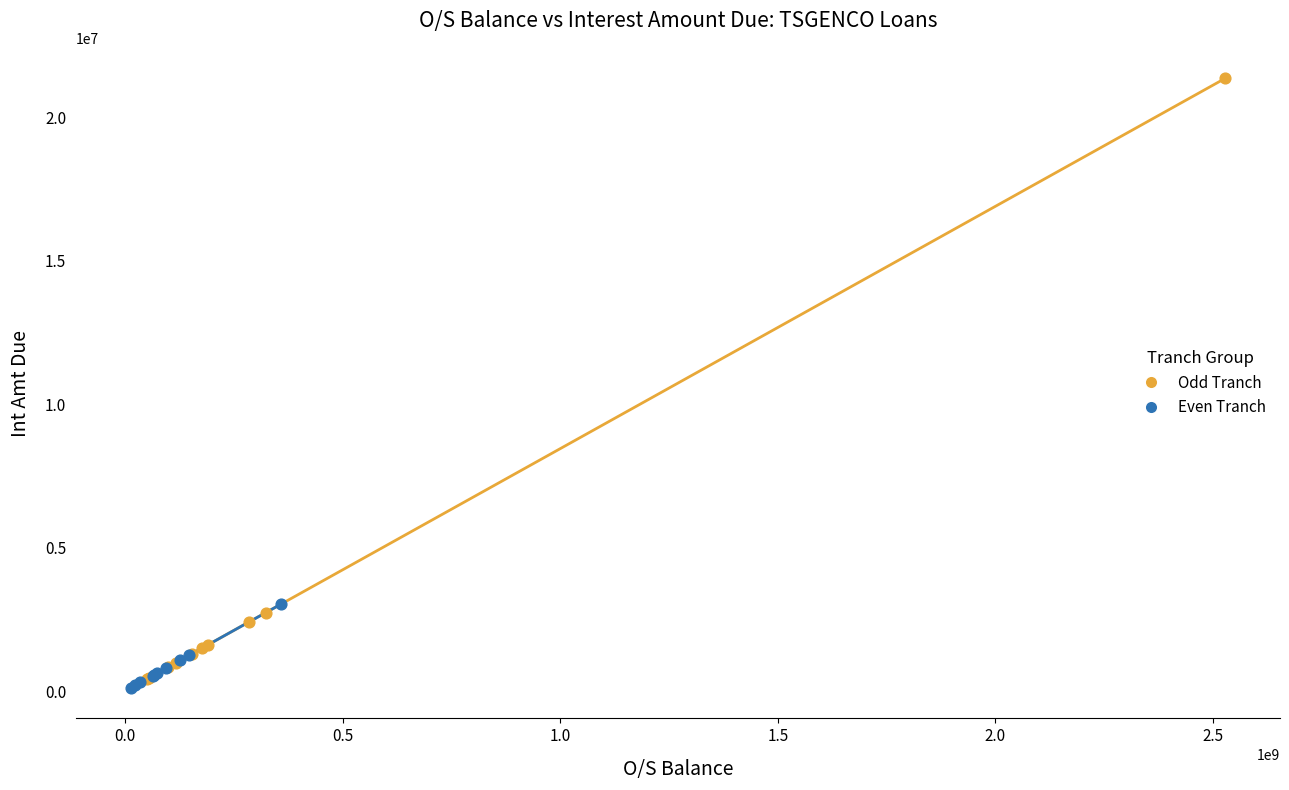

Which series contains the highest Y value?

Odd Tranch